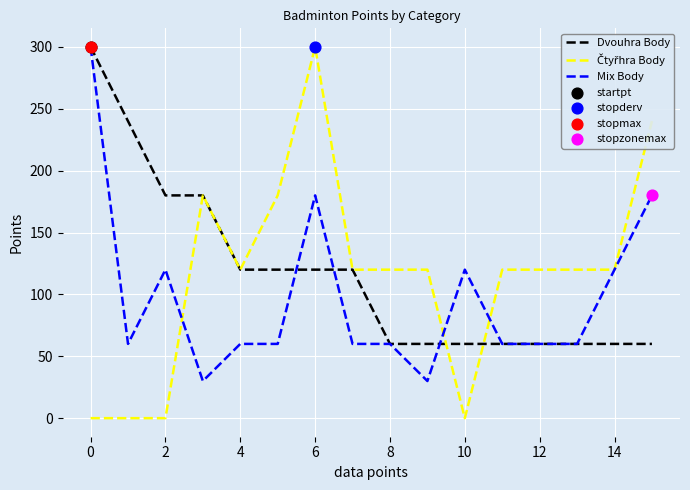

What is the greatest value displayed?

300